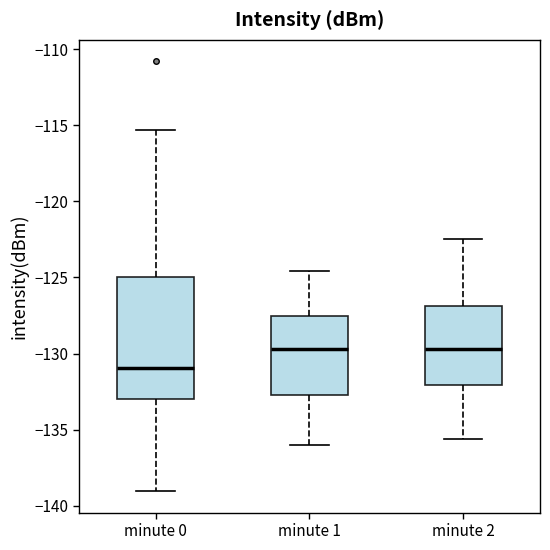

Which box has the lowest median line?

minute 0